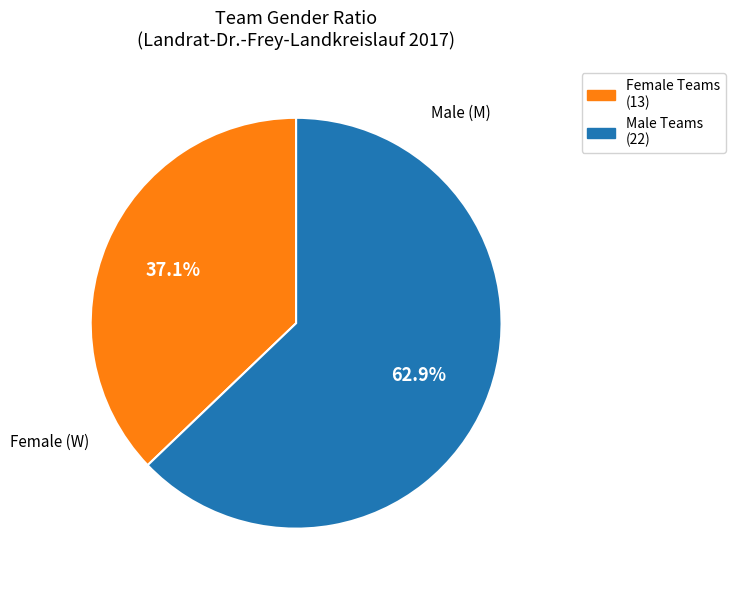

Is there any slice that represents more than half of the pie?

Yes